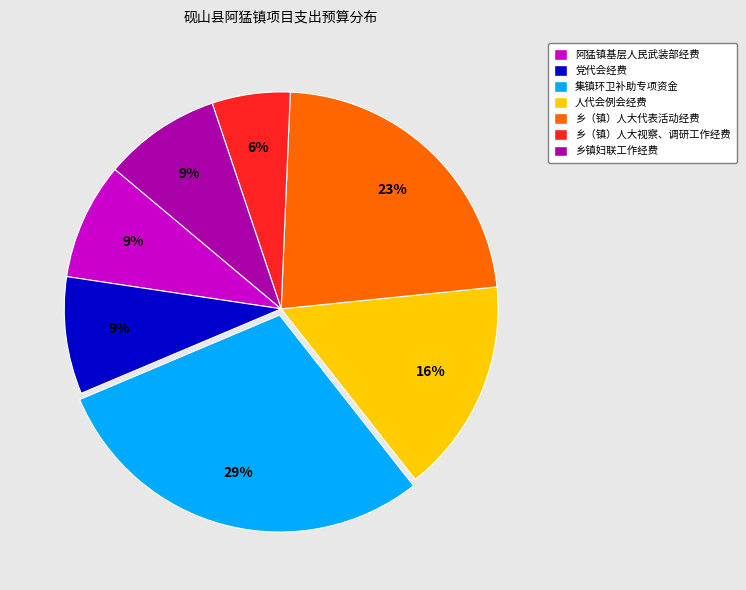

Between 乡（镇）人大代表活动经费 and 集镇环卫补助专项资金, which is larger?

集镇环卫补助专项资金